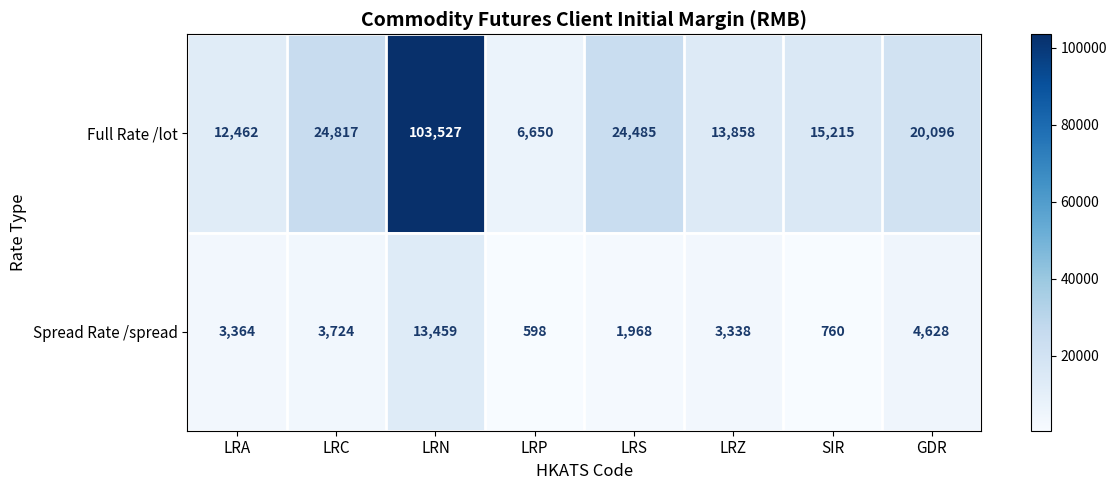

Which series has the largest total across all categories?

Full Rate /lot